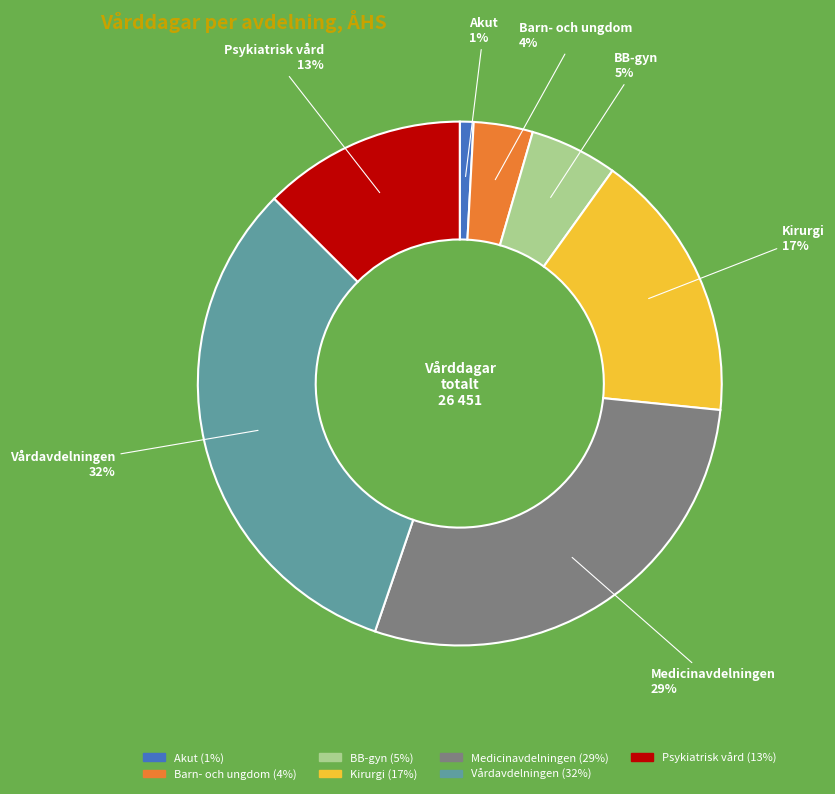

To the nearest percent, what is the average slice percentage?

14%